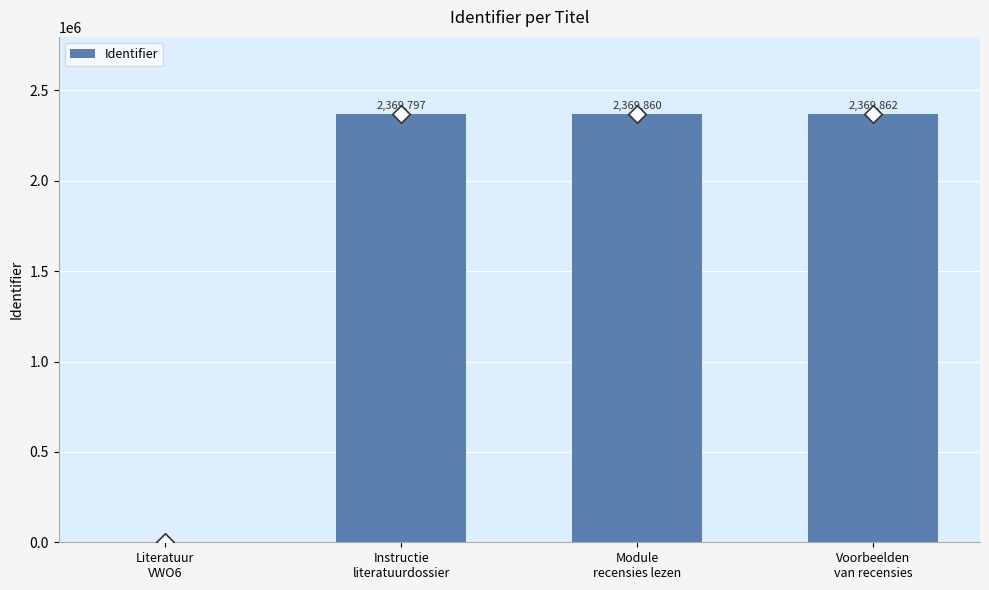

What is the ratio of the value at Instructie
literatuurdossier to the value at Voorbeelden
van recensies?

1.0